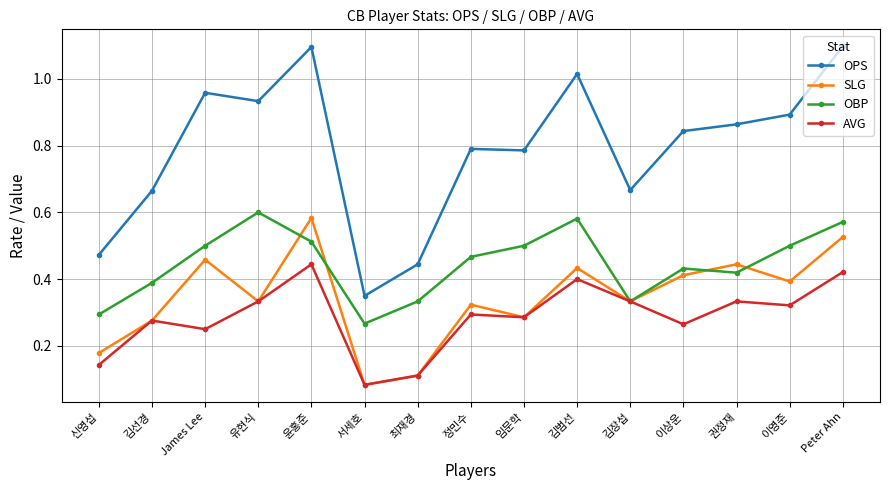

Which series has the largest range (max minus min)?

OPS